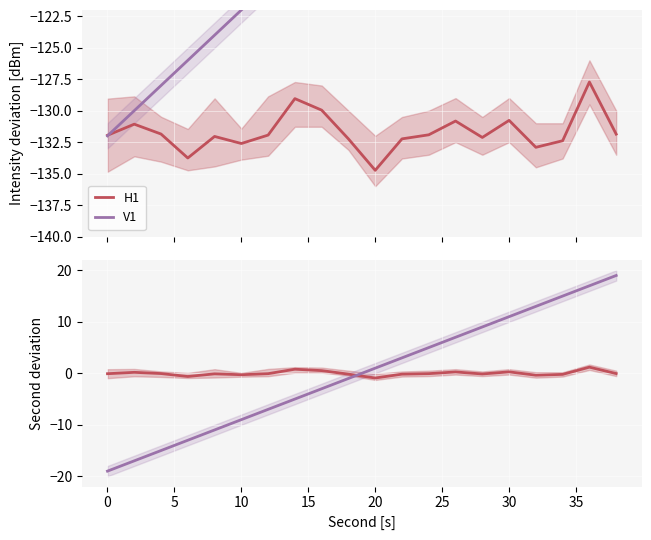

Count the number of data series in this chart.

2